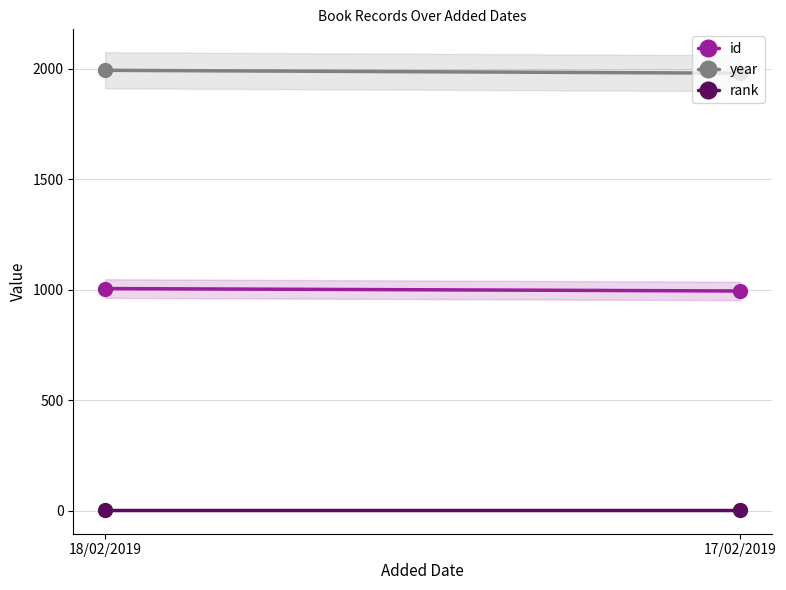

What is the sum of the year values at 18/02/2019 and 17/02/2019?

3973